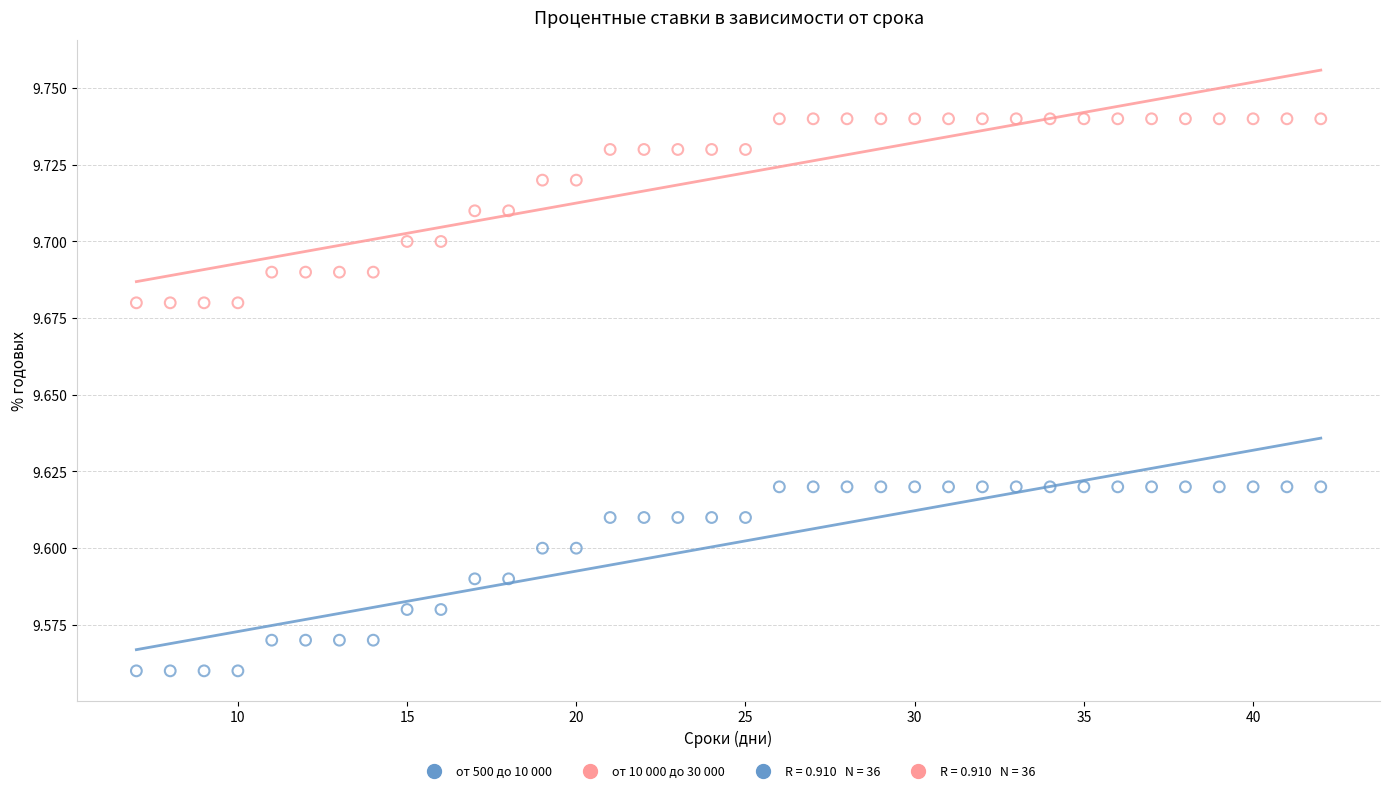

What is the X range (max minus min) for the scatter plot?

35.0